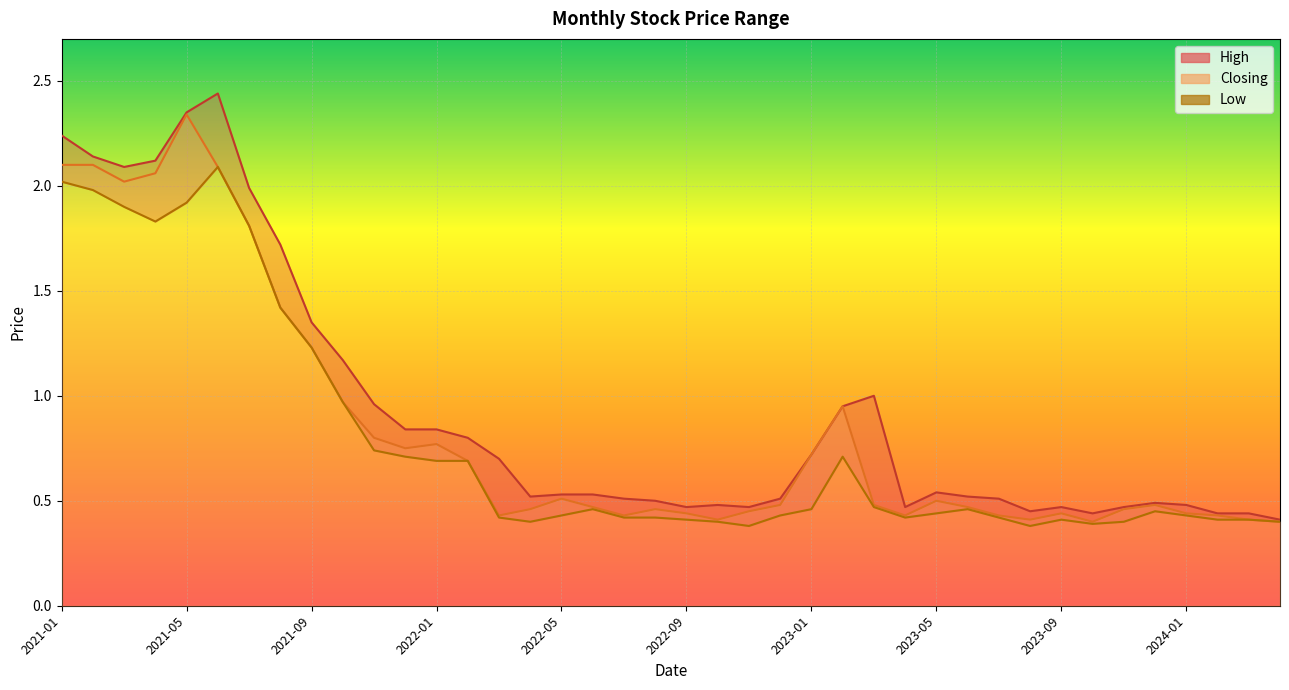

True or false: there are more than 0 points higher than both neighbors.

True